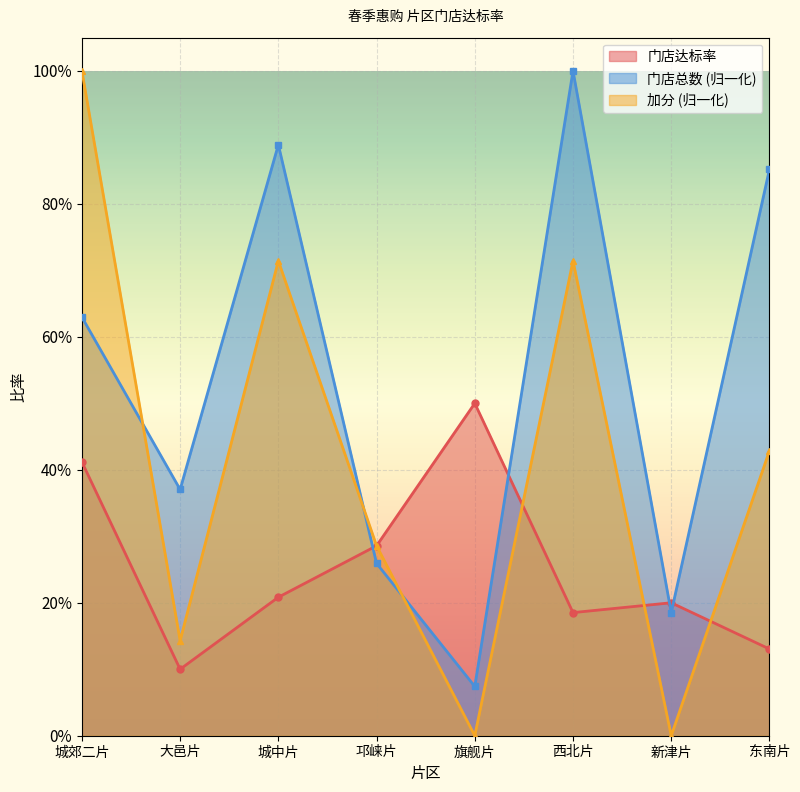

What is the lowest value of the 门店总数 series?

0.1